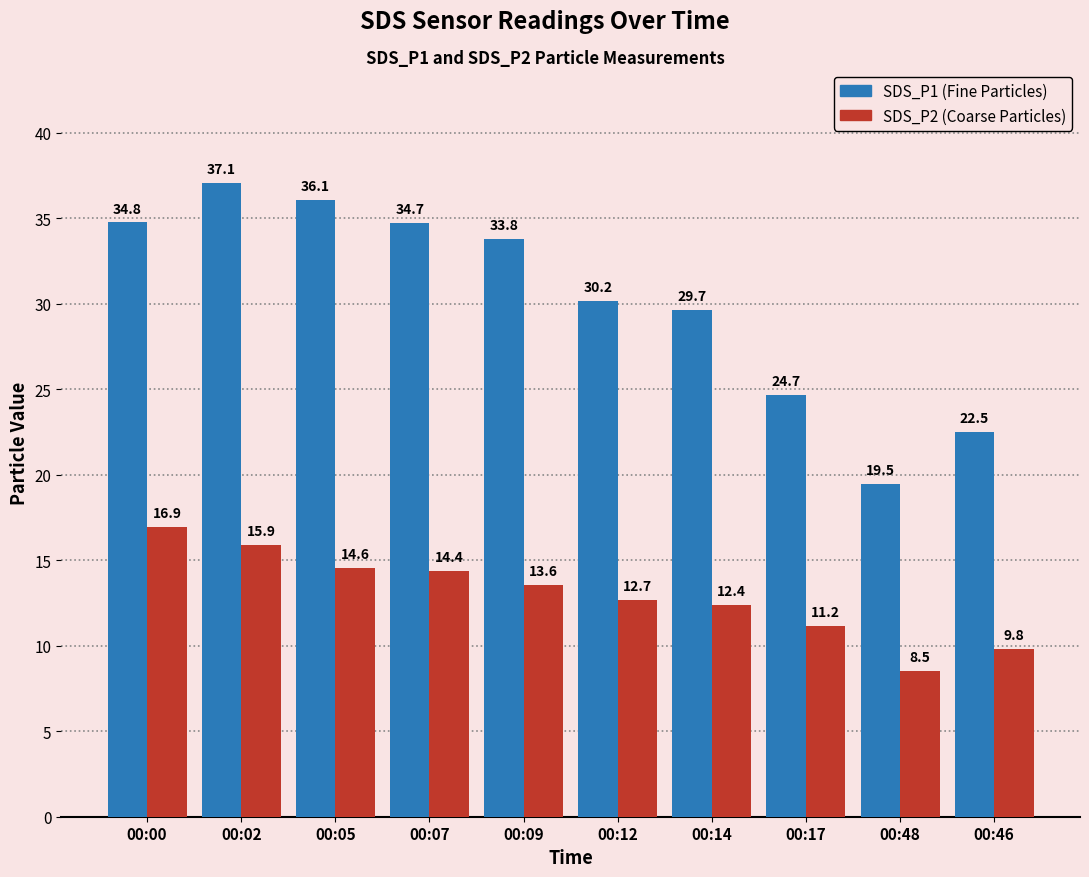

Reading left to right, extract all data points from this chart.

SDS_P1: 00:00=34.8	00:02=37.1	00:05=36.1	00:07=34.7	00:09=33.8	00:12=30.2	00:14=29.7	00:17=24.7	00:48=19.5	00:46=22.5
SDS_P2: 00:00=16.9	00:02=15.9	00:05=14.6	00:07=14.4	00:09=13.6	00:12=12.7	00:14=12.4	00:17=11.2	00:48=8.5	00:46=9.8